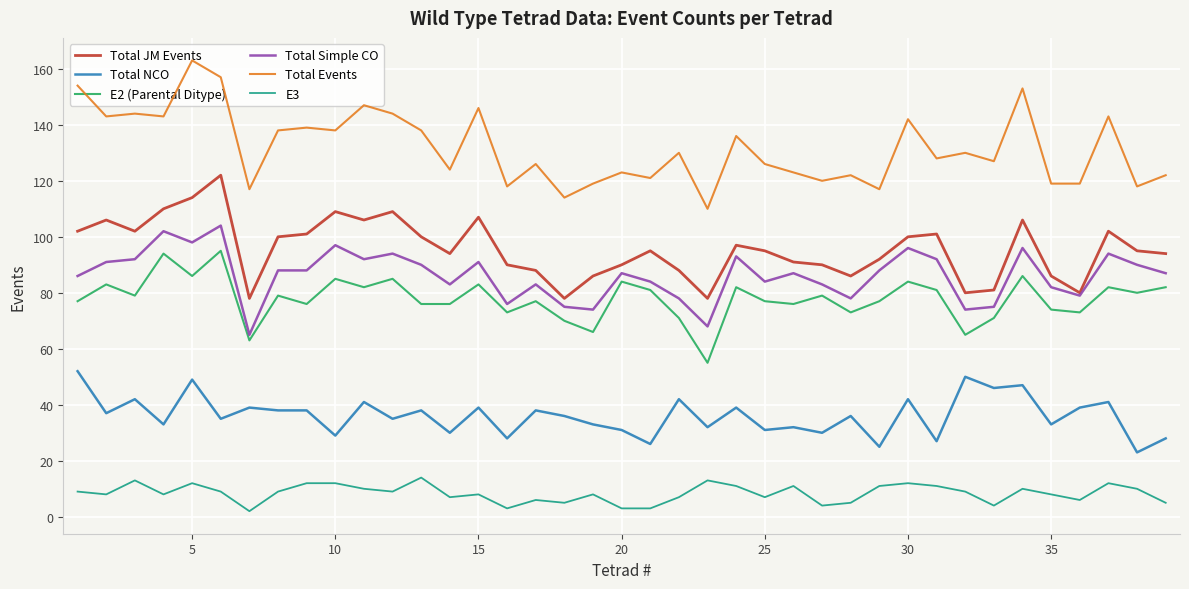

List the series in order of their peak value, lowest first.

E3, Total NCO, E2 (Parental Ditype), Total Simple CO, Total JM Events, Total Events